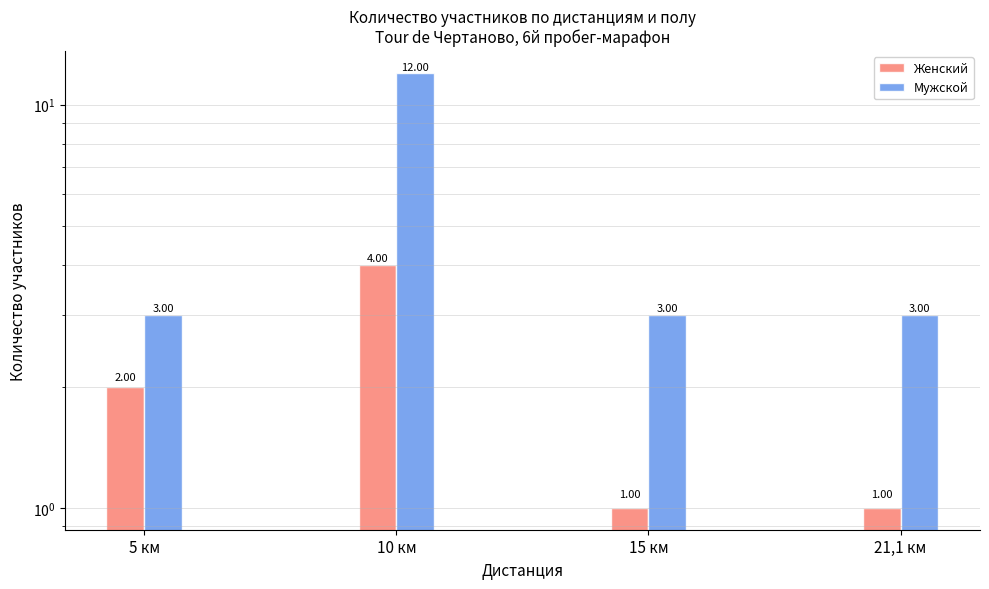

Reading left to right, what are all the values shown in this chart?

Женский: 2	4	1	1
Мужской: 3	12	3	3